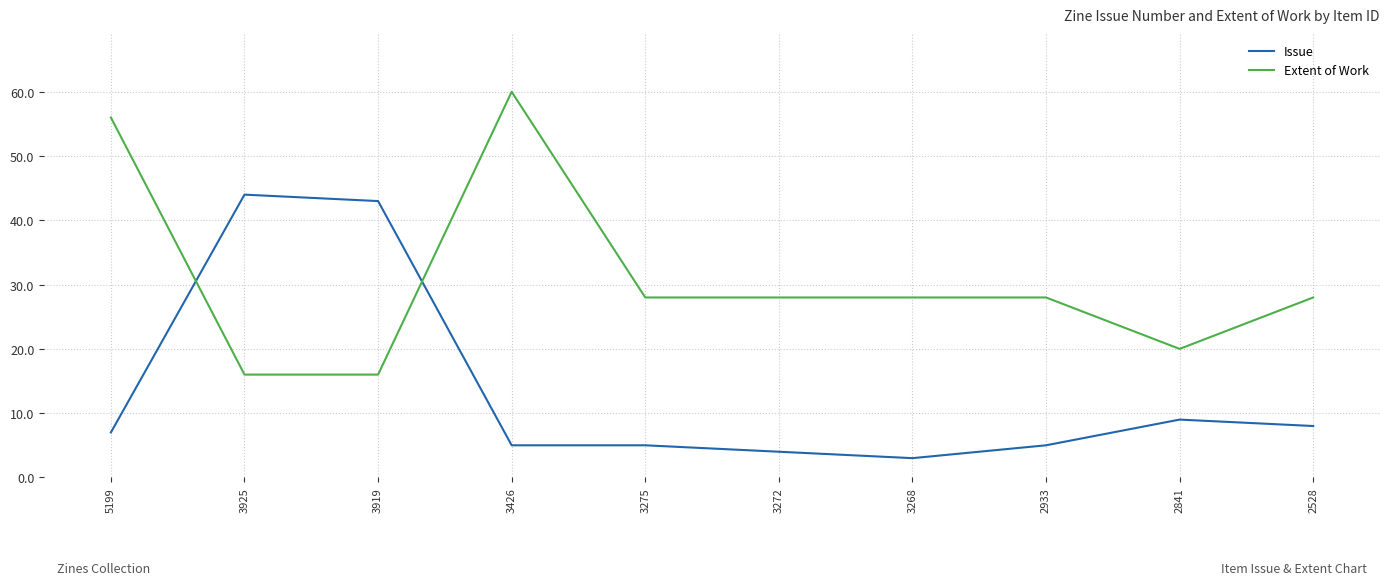

What value does the Extent of Work series have at 3426, to the nearest 10?

60